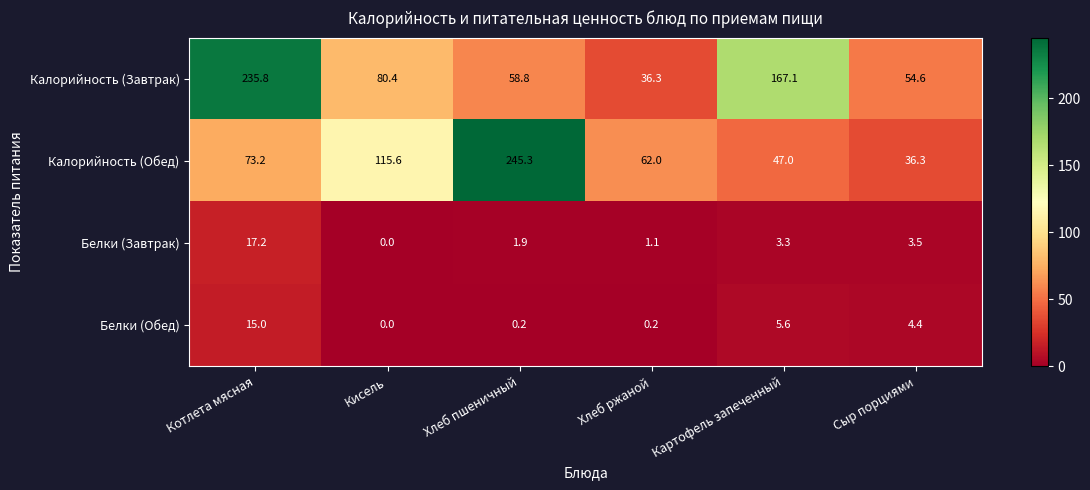

Where is Калорийность (Завтрак) nearest to the value 136?

Картофель запеченный